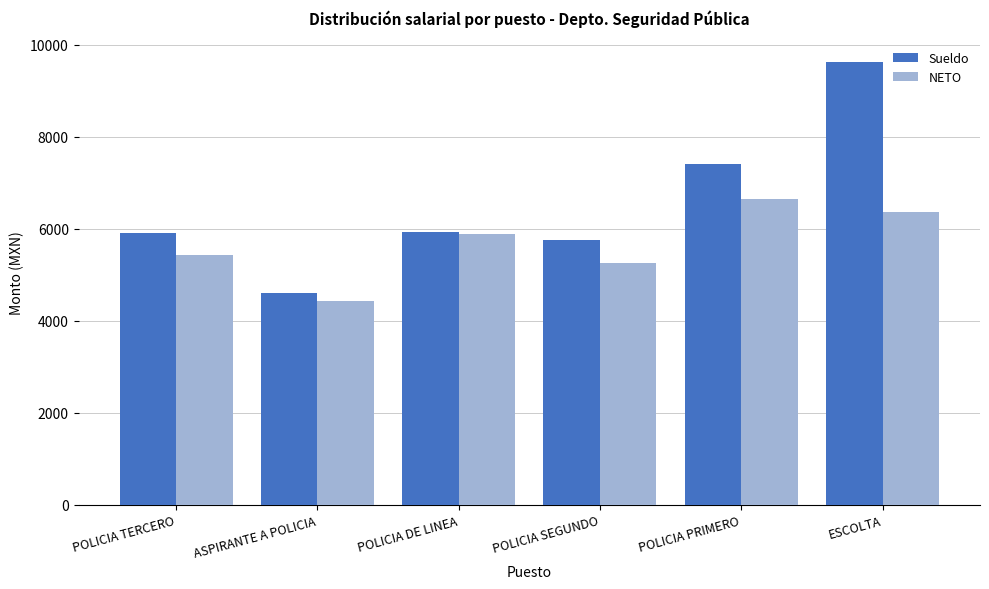

What is the sum of all Sueldo values?

39205.8